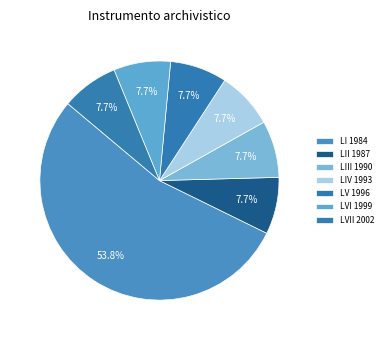

How many segments does this pie chart have?

7